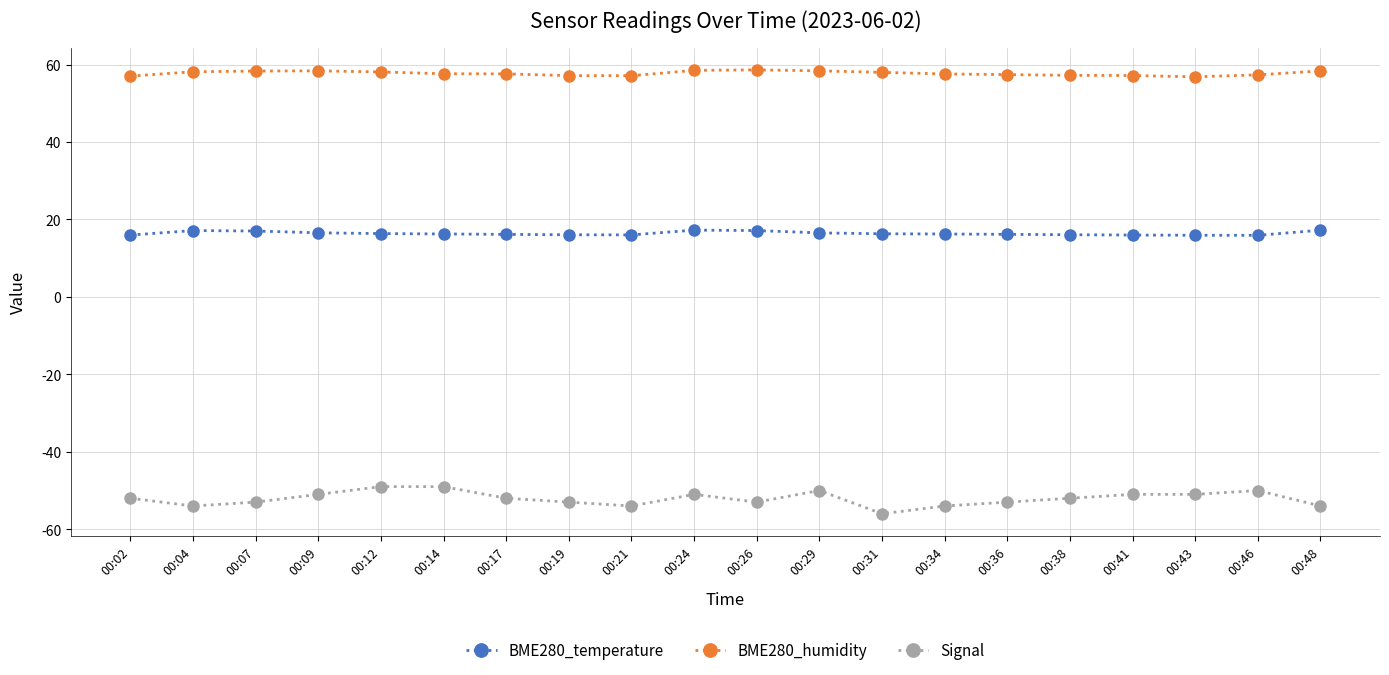

True or false: BME280_temperature has more than 1 points higher than both neighbors.

True